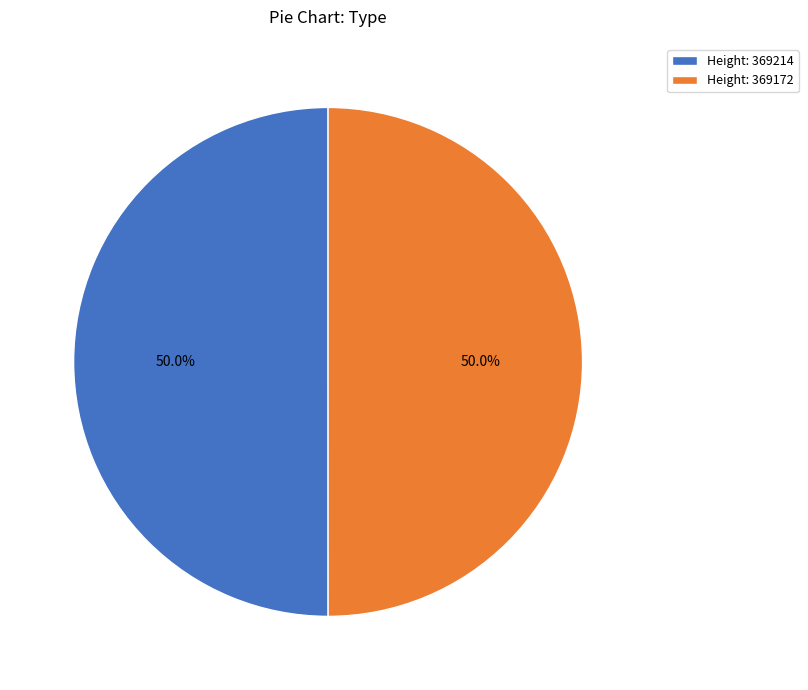

Approximately how many times larger is the value at Height: 369214 compared to Height: 369172?

1.0